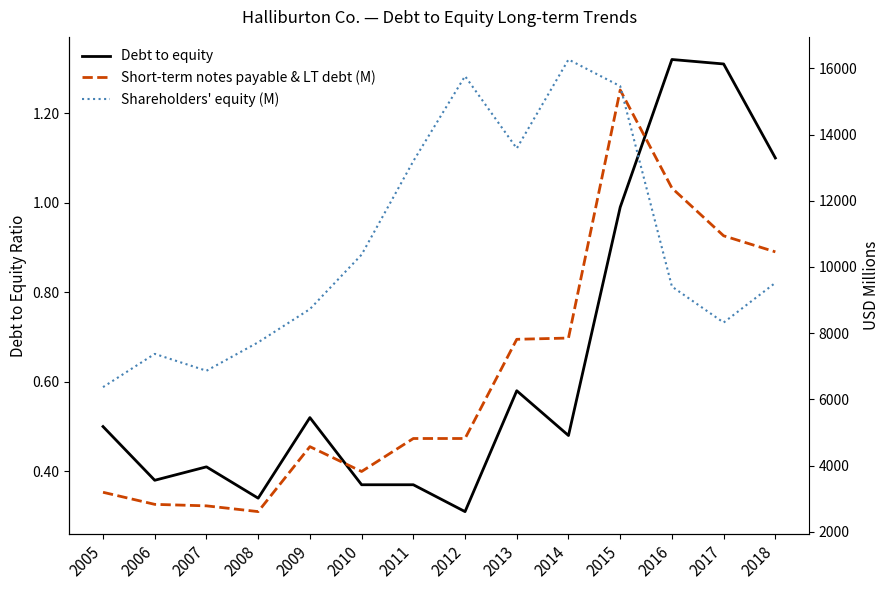

True or false: Debt to equity has a value of 0.5 at 2018.

False